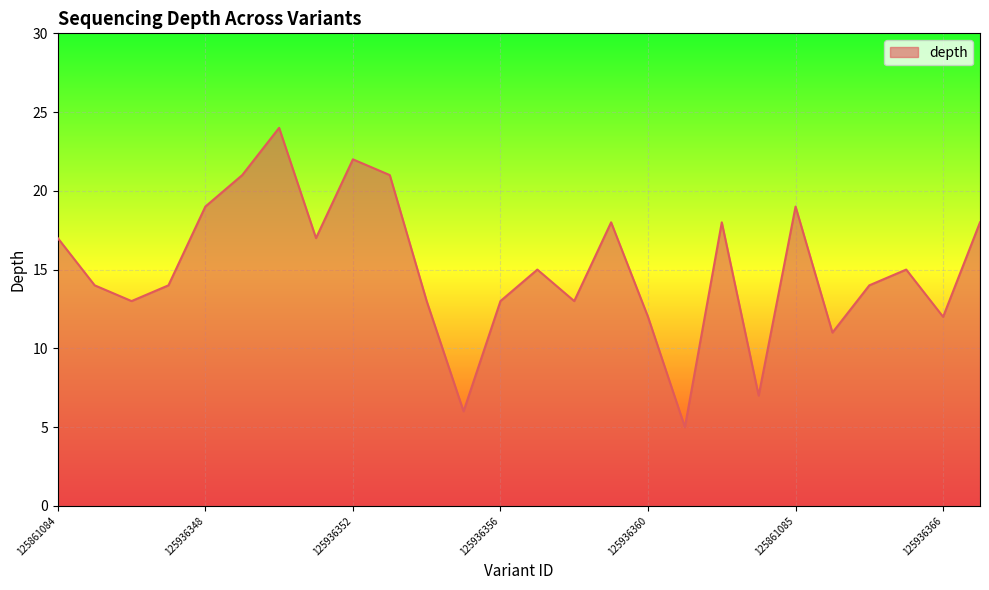

True or false: the data has more than 1 interior local peaks.

True